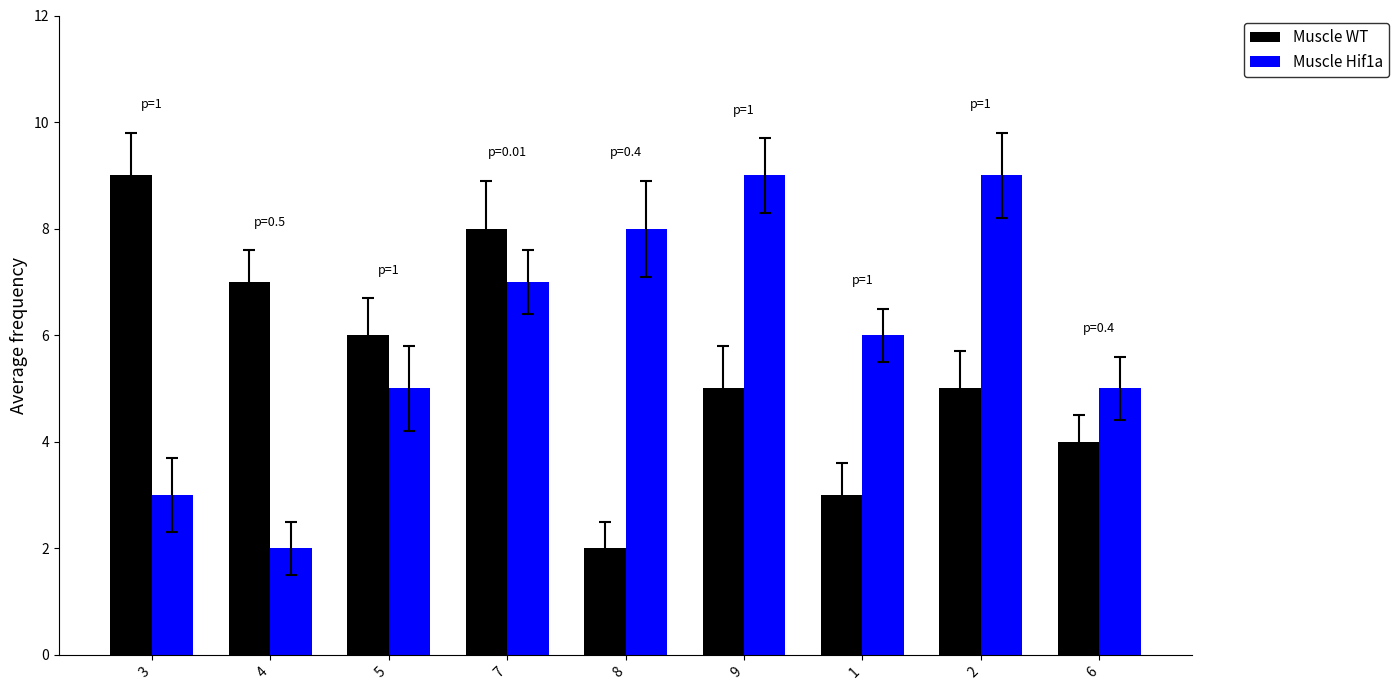

Reading left to right, extract all data points from this chart.

Muscle WT: 3=9	4=7	5=6	7=8	8=2	9=5	1=3	2=5	6=4
Muscle Hif1a: 3=3	4=2	5=5	7=7	8=8	9=9	1=6	2=9	6=5